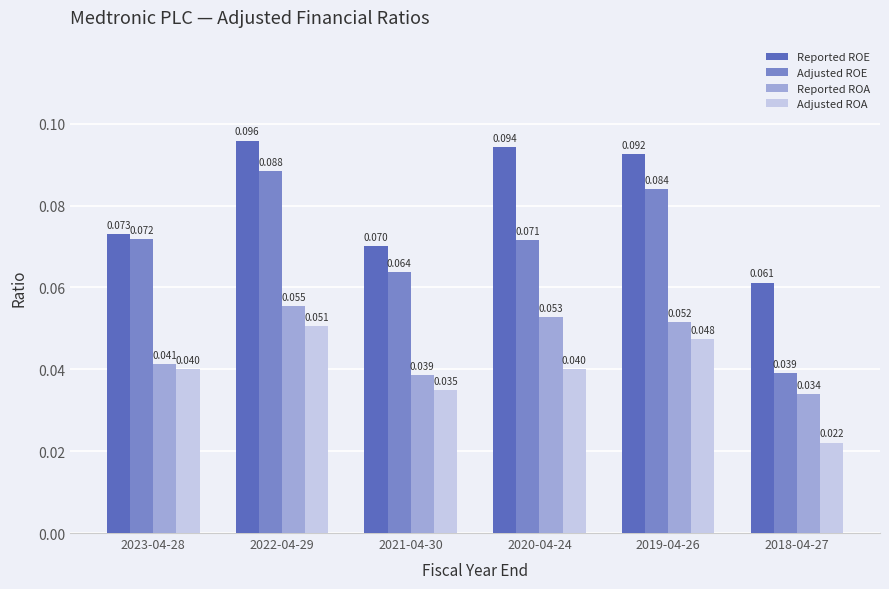

Which series changed the most between 2021-04-30 and 2020-04-24?

Reported ROE